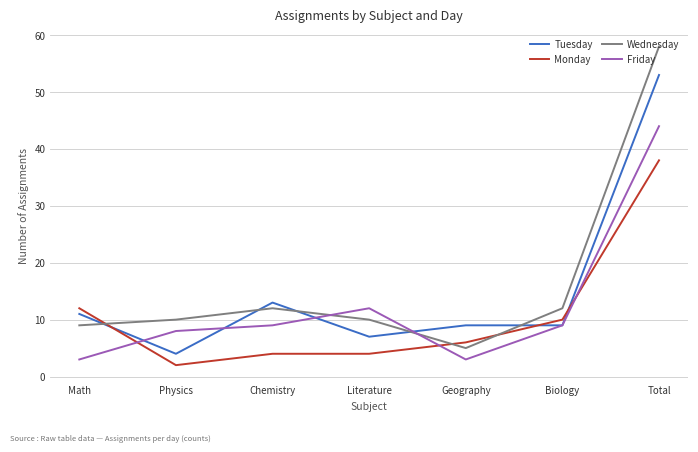

How many intersections are there between Monday and Friday?

3